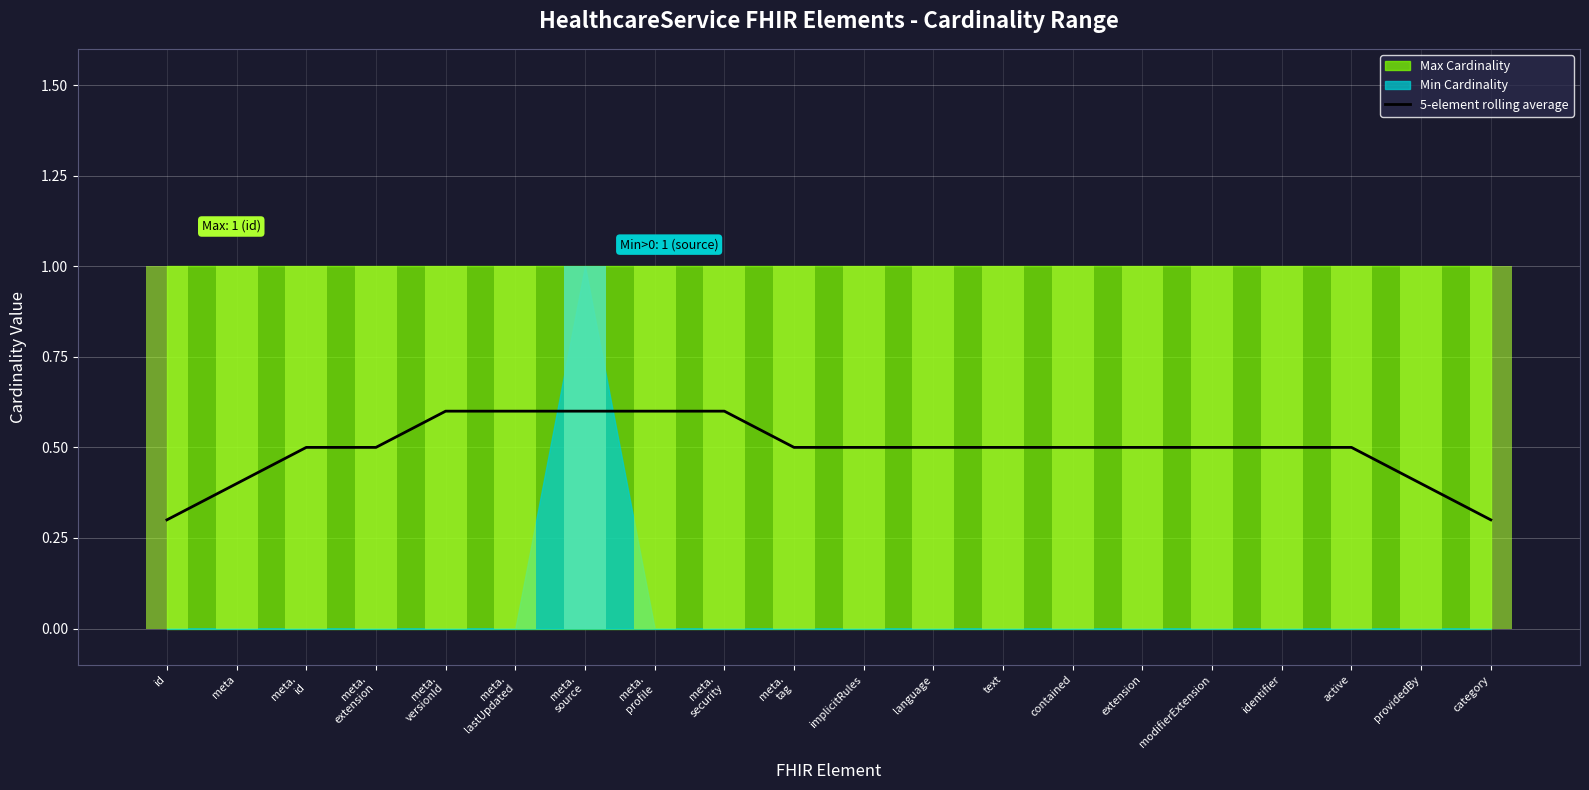

What position from the right is meta.
tag?

11